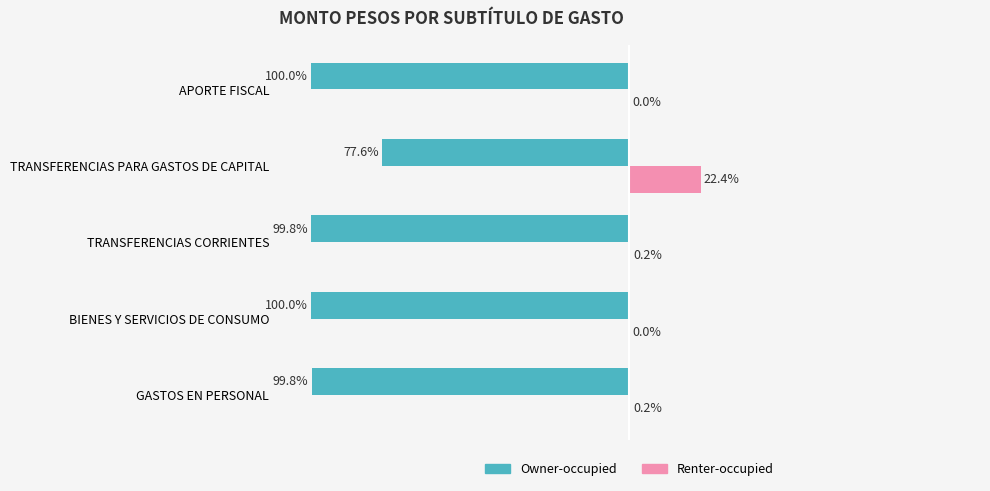

Is the value of Owner-occupied at TRANSFERENCIAS CORRIENTES greater than the value of Renter-occupied at TRANSFERENCIAS CORRIENTES?

No